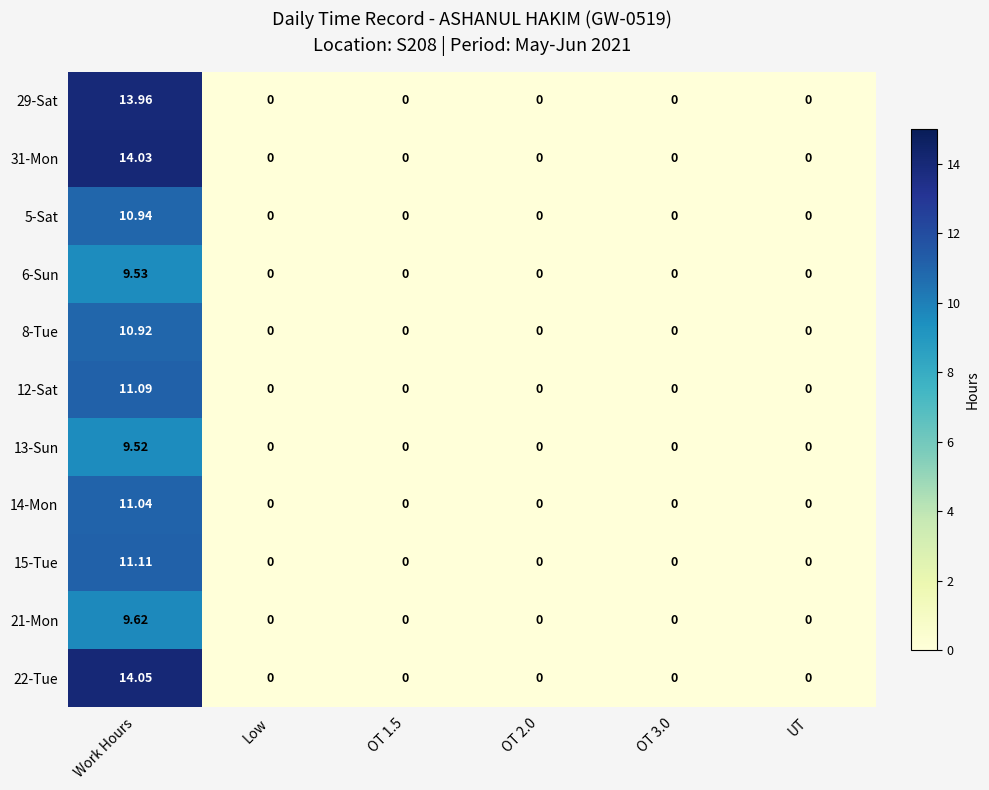

At which category is the sum across all series the highest?

Work Hours